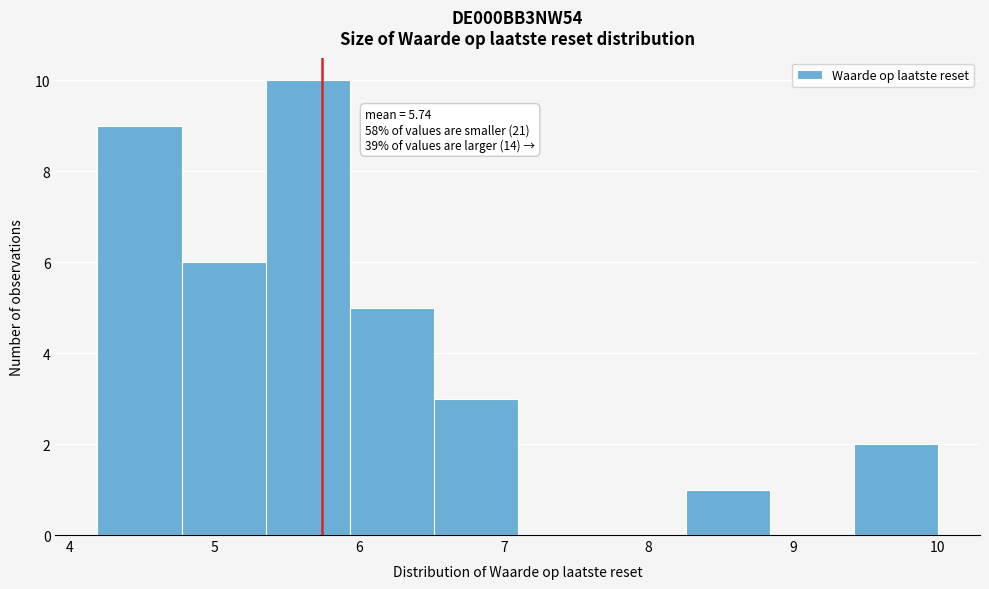

Over which range of the x-axis is the bar tallest?

5.4 to 5.9